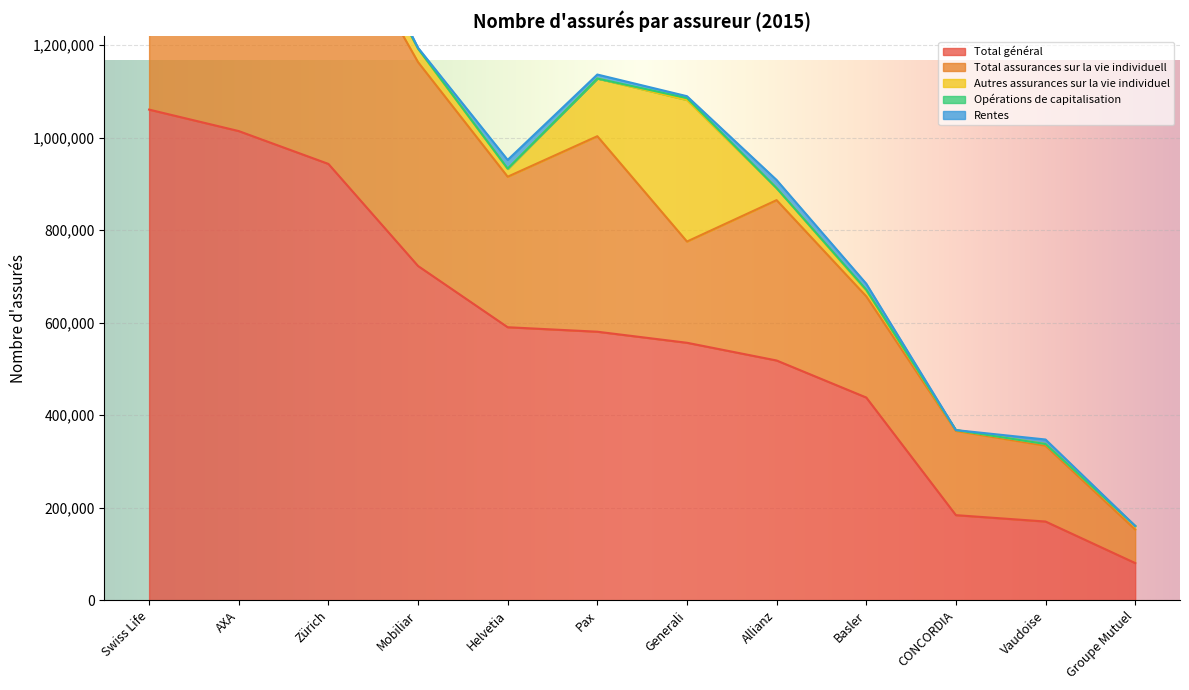

What is the difference between the maximum and minimum values in the Autres assurances sur la vie individuel series?

305867